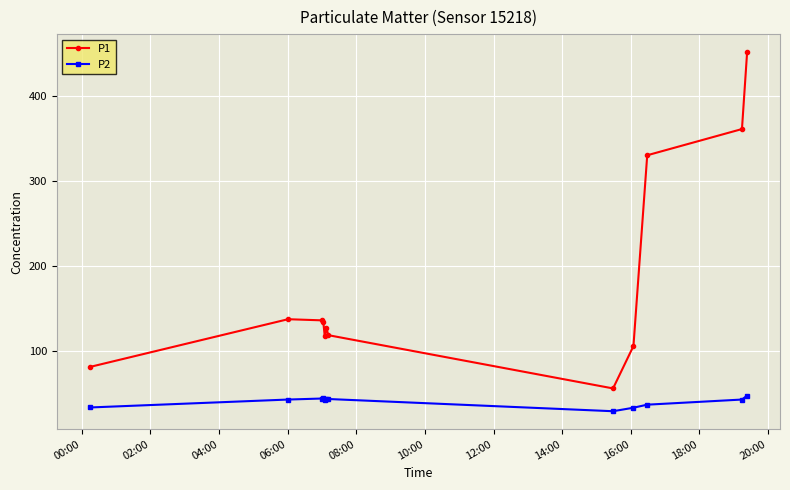

Rank the series by their average value, from highest to lowest.

P1, P2